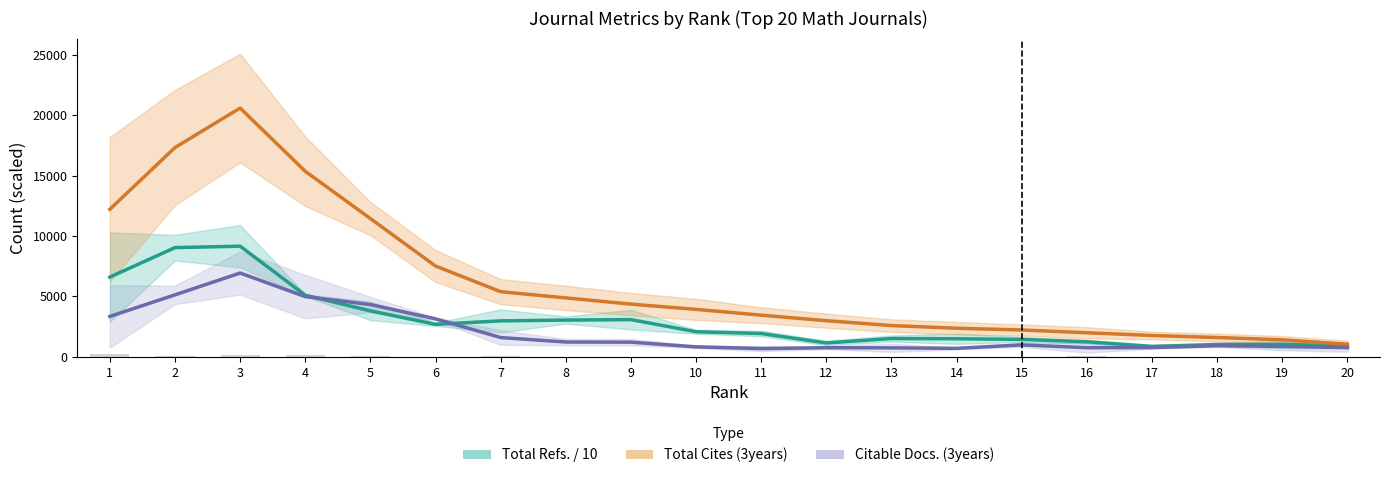

Does the chart contain any negative values?

No